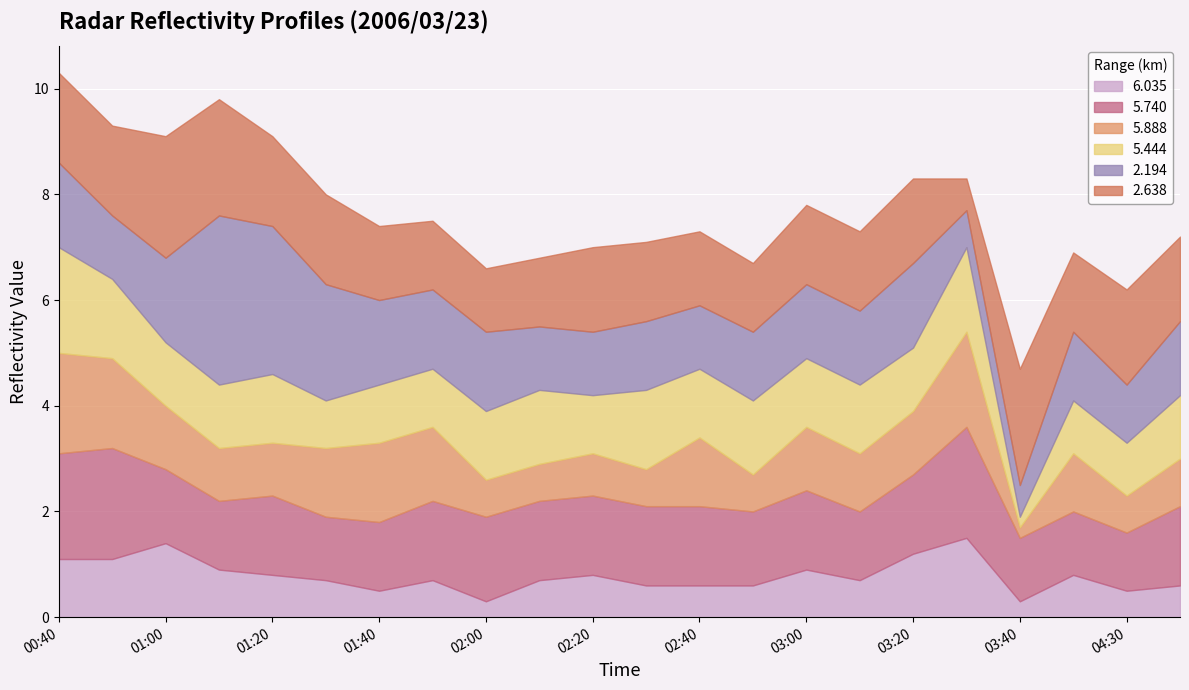

What is the sum of the 2.638 values at 04:20 and 03:10?

3.0